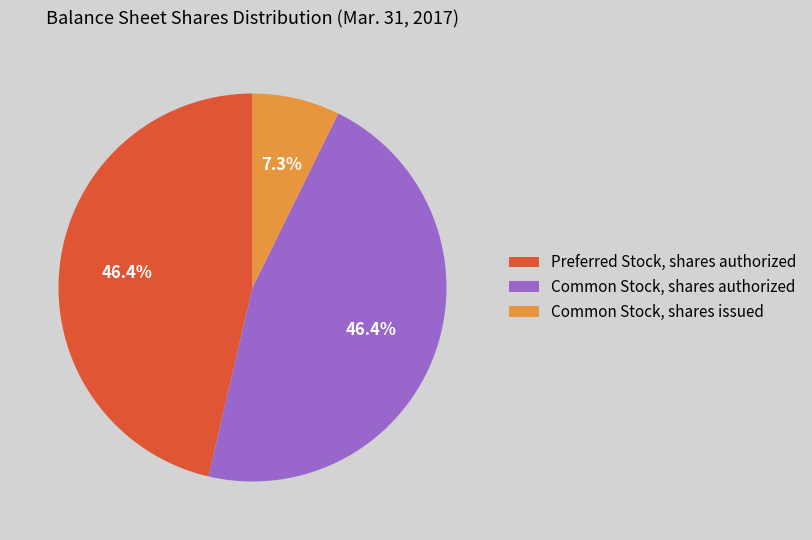

To the nearest percent, what is the average slice percentage?

33%